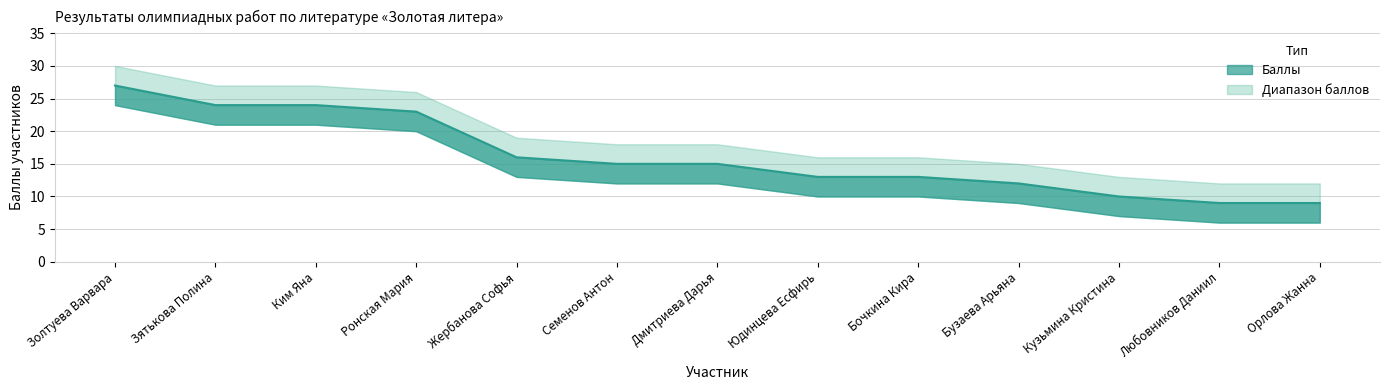

Reading right to left, transcribe all the data shown in this chart.

Баллы: Орлова Жанна=9	Любовников Даниил=9	Кузьмина Кристина=10	Бузаева Арьяна=12	Бочкина Кира=13	Юдинцева Есфирь=13	Дмитриева Дарья=15	Семенов Антон=15	Жербанова Софья=16	Ронская Мария=23	Ким Яна=24	Зятькова Полина=24	Золтуева Варвара=27
Баллы верх: Орлова Жанна=12	Любовников Даниил=12	Кузьмина Кристина=13	Бузаева Арьяна=15	Бочкина Кира=16	Юдинцева Есфирь=16	Дмитриева Дарья=18	Семенов Антон=18	Жербанова Софья=19	Ронская Мария=26	Ким Яна=27	Зятькова Полина=27	Золтуева Варвара=30
Баллы низ: Орлова Жанна=6	Любовников Даниил=6	Кузьмина Кристина=7	Бузаева Арьяна=9	Бочкина Кира=10	Юдинцева Есфирь=10	Дмитриева Дарья=12	Семенов Антон=12	Жербанова Софья=13	Ронская Мария=20	Ким Яна=21	Зятькова Полина=21	Золтуева Варвара=24